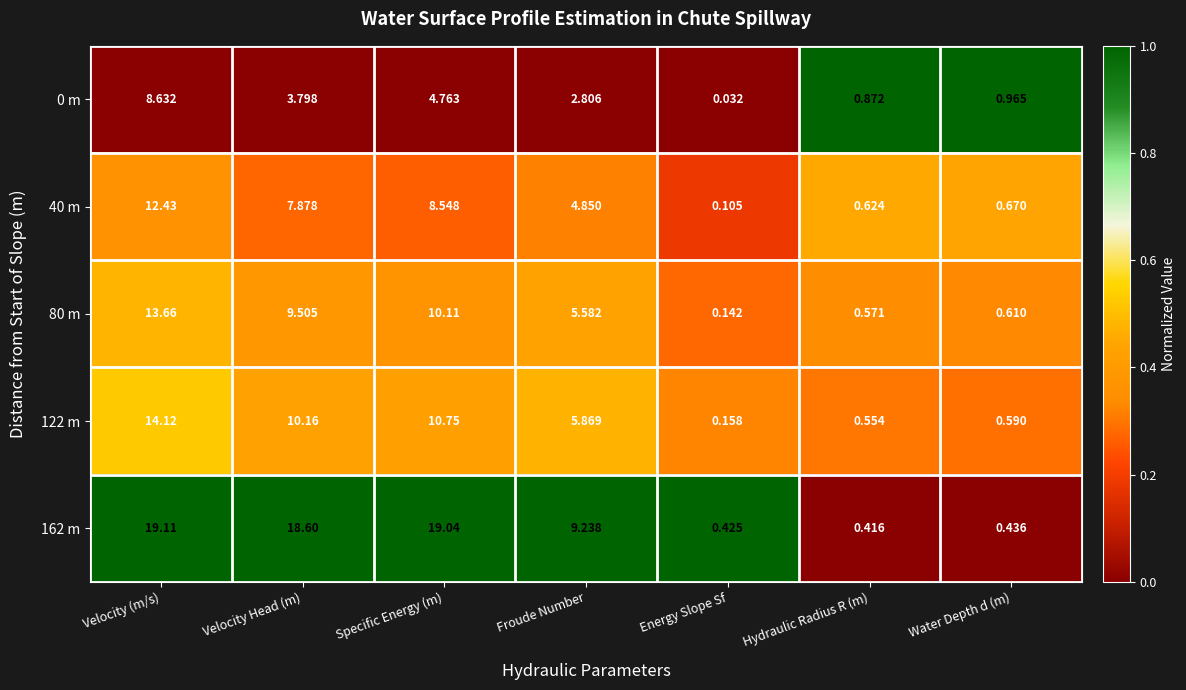

Which category has the lowest value in the 0 m series?

Energy Slope Sf